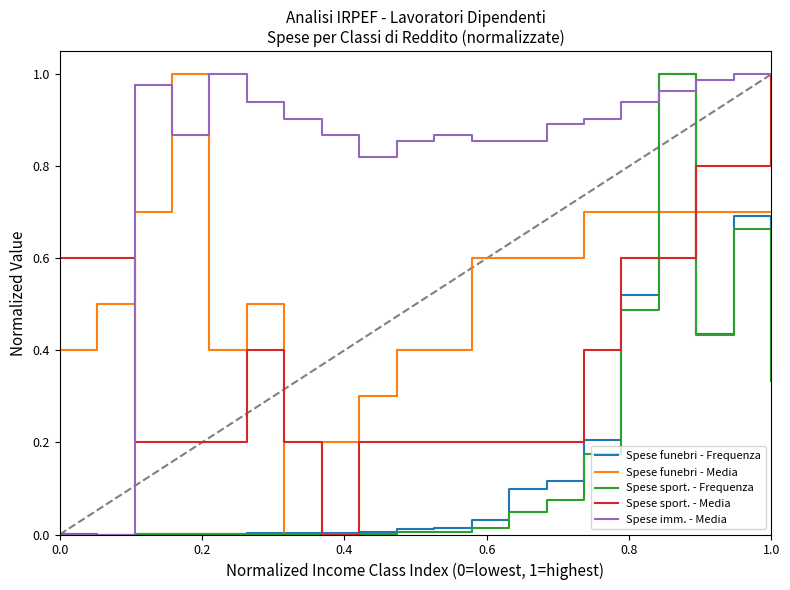

Which series has the largest total across all categories?

Spese imm. - Media